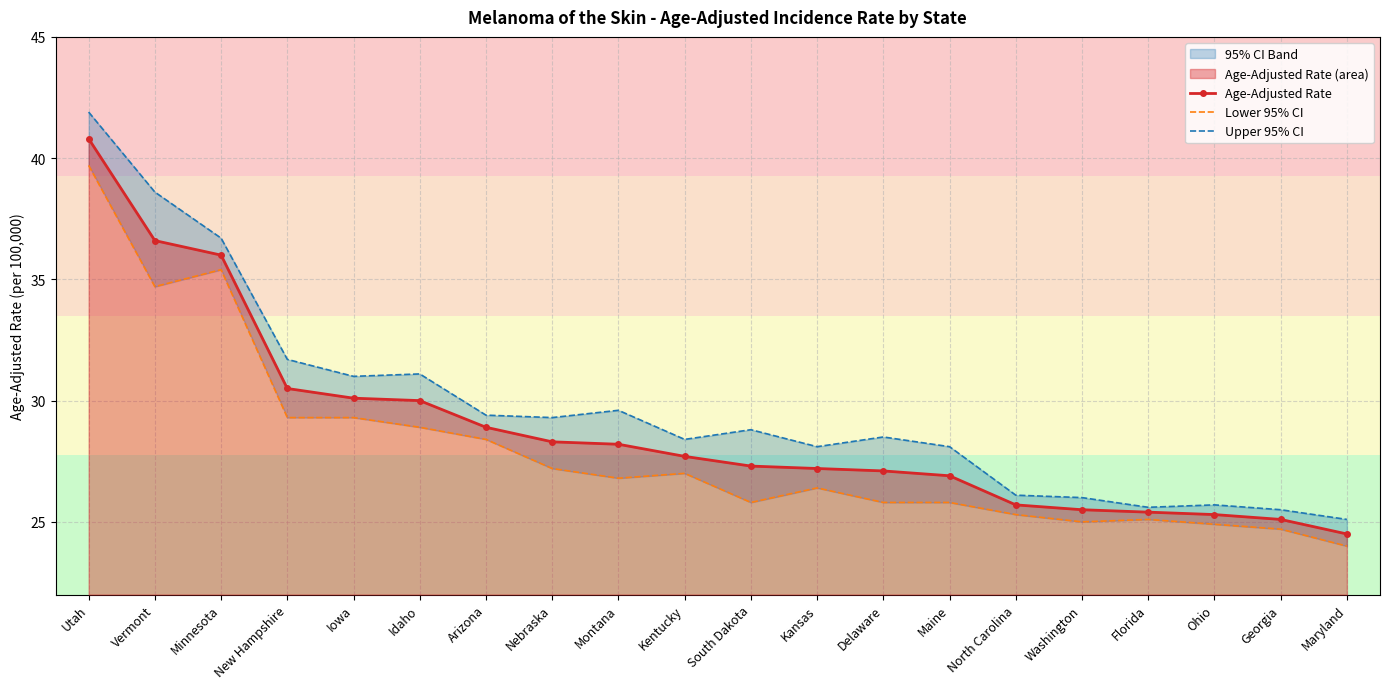

Rank the categories by Age-Adjusted Rate value from highest to lowest.

Utah, Vermont, Minnesota, New Hampshire, Iowa, Idaho, Arizona, Nebraska, Montana, Kentucky, South Dakota, Kansas, Delaware, Maine, North Carolina, Washington, Florida, Ohio, Georgia, Maryland